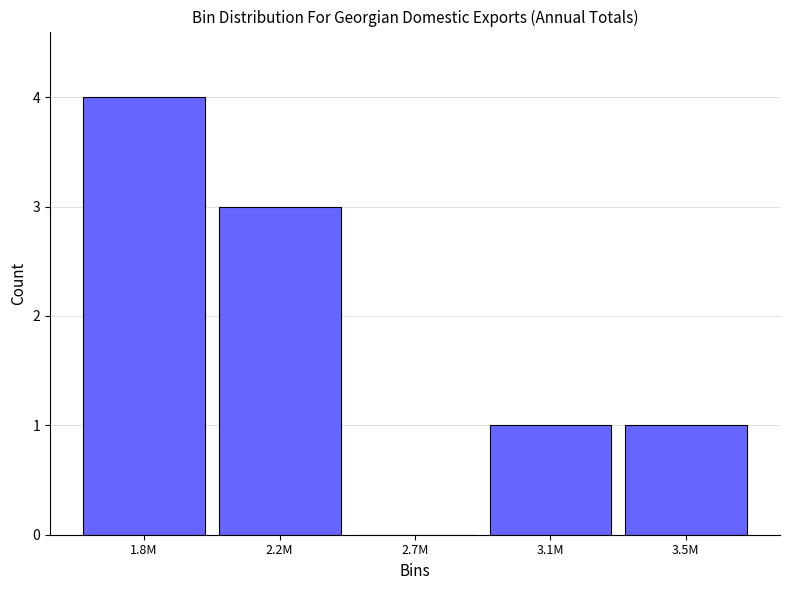

Reading left to right, transcribe all the data shown in this chart.

1.8M=4	2.2M=3	2.7M=0	3.1M=1	3.5M=1